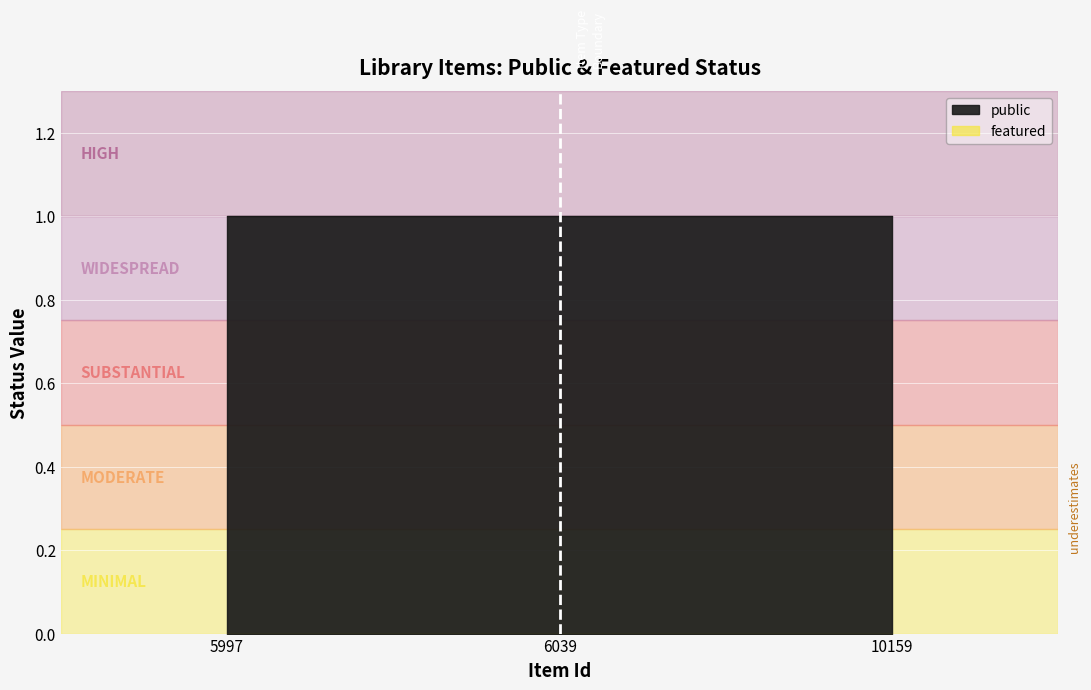

Which has a higher value, 6039 or 10159?

6039